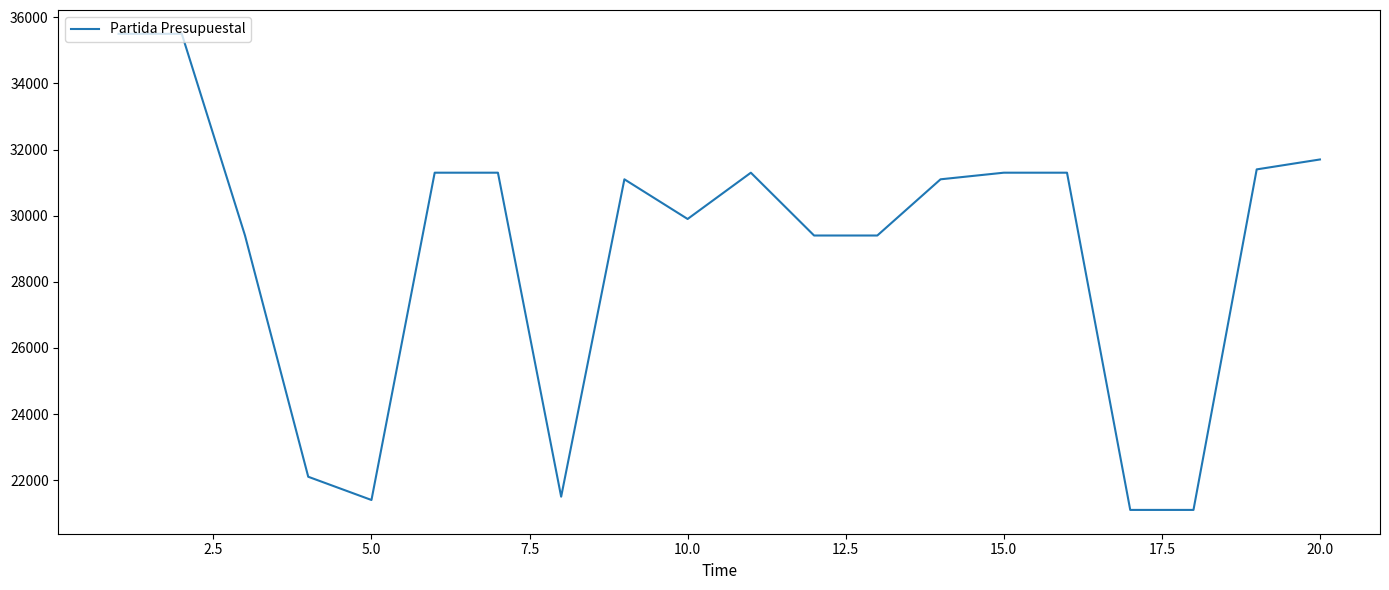

What is the greatest value displayed?

35502